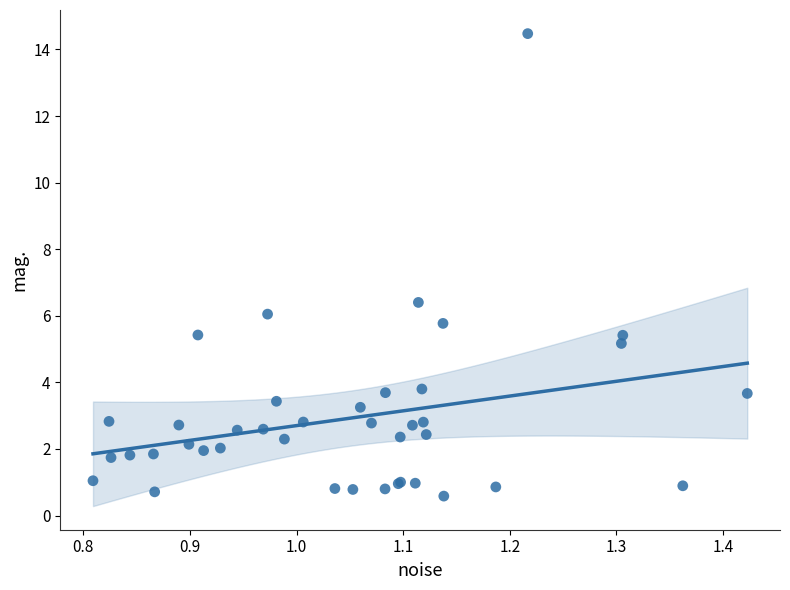

What Y value in the scatter plot is closest to 7?

6.4